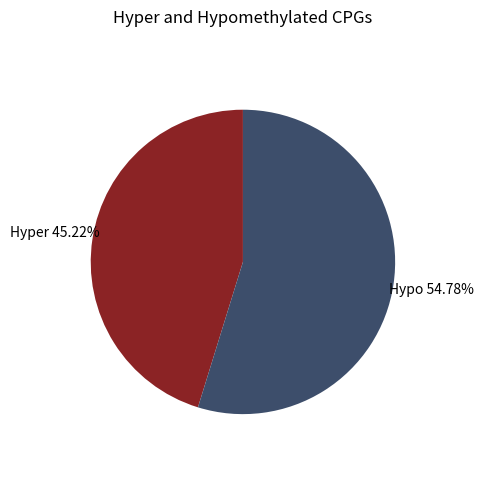

Between Hypo and Hyper, which is larger?

Hypo